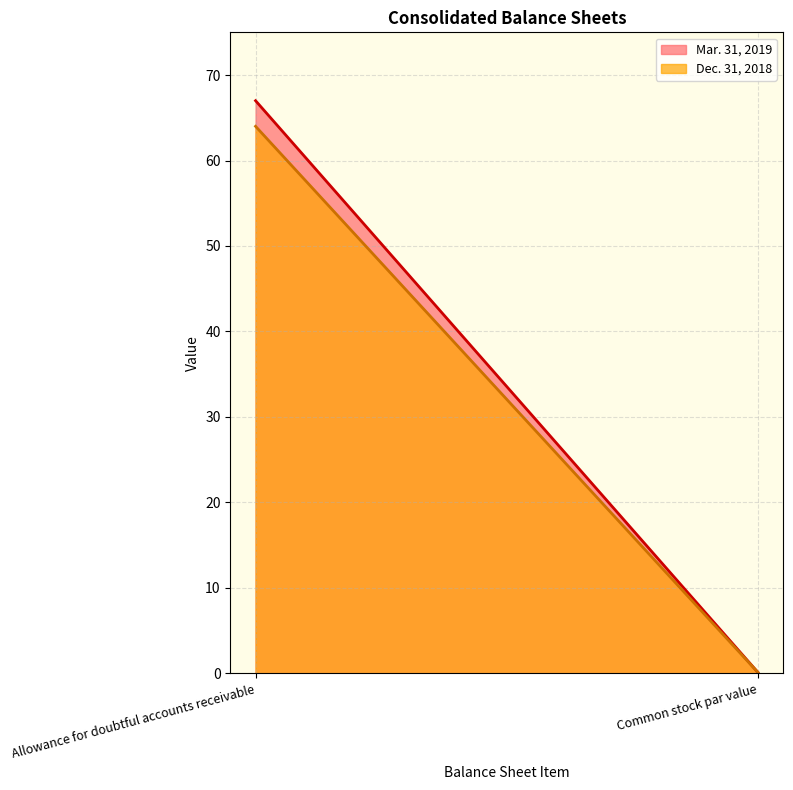

What is the difference between the maximum and minimum values in the Dec. 31, 2018 series?

63.9